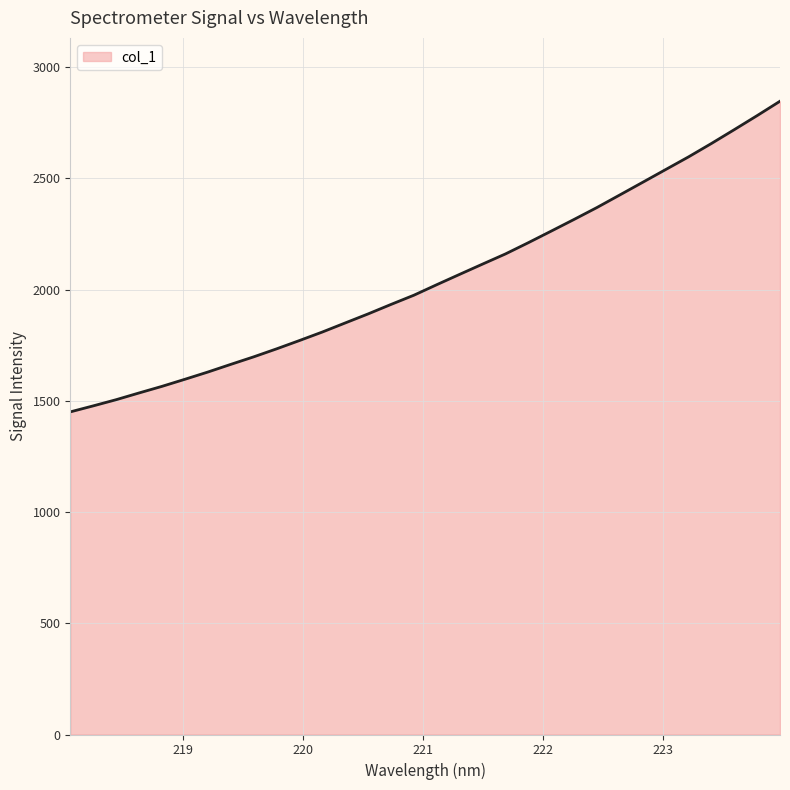

What is the difference between the maximum and minimum values?

1396.8